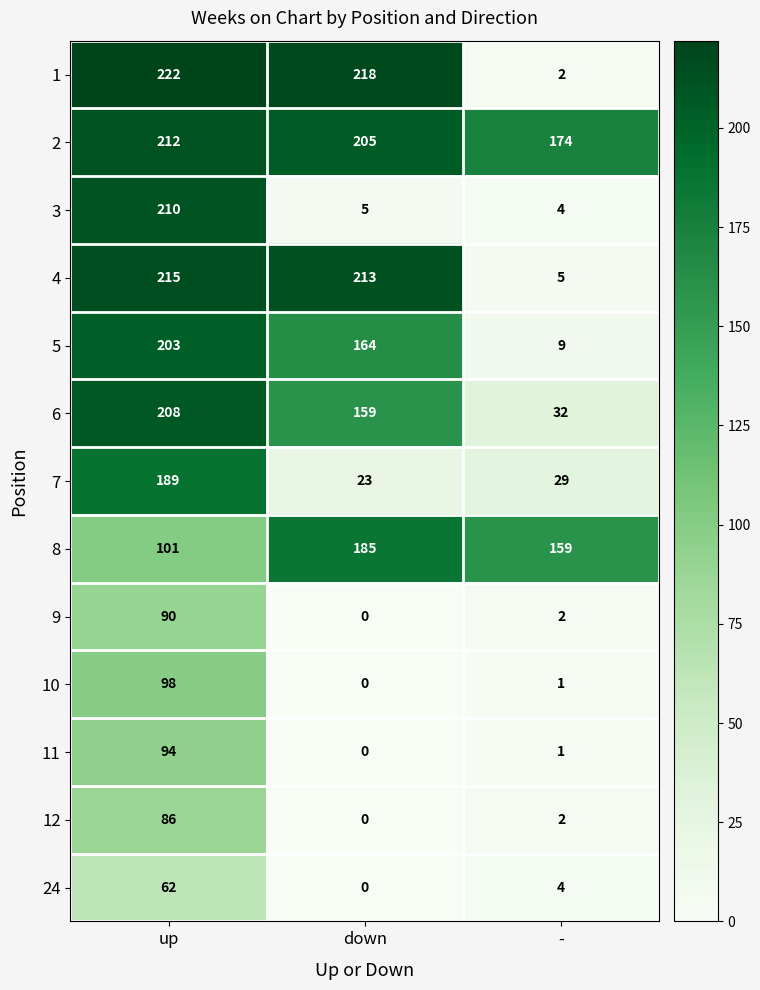

Read the 8 value at down.

185